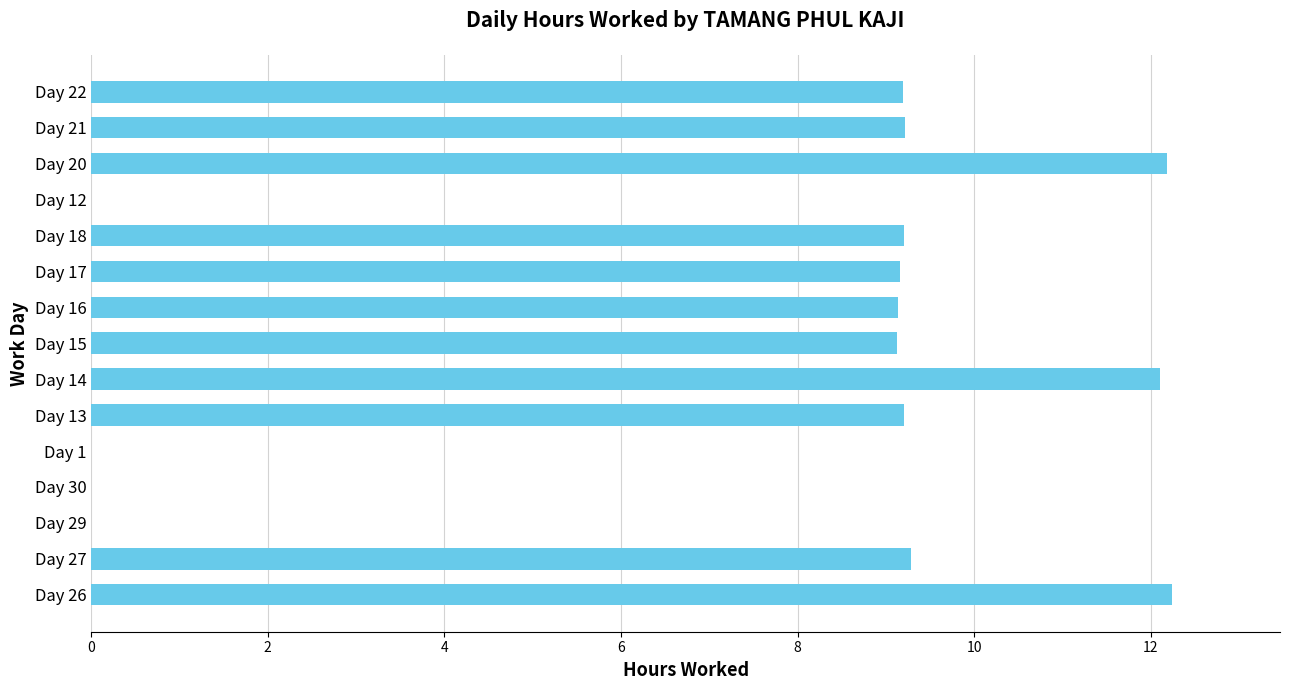

Count the number of data series in this chart.

1